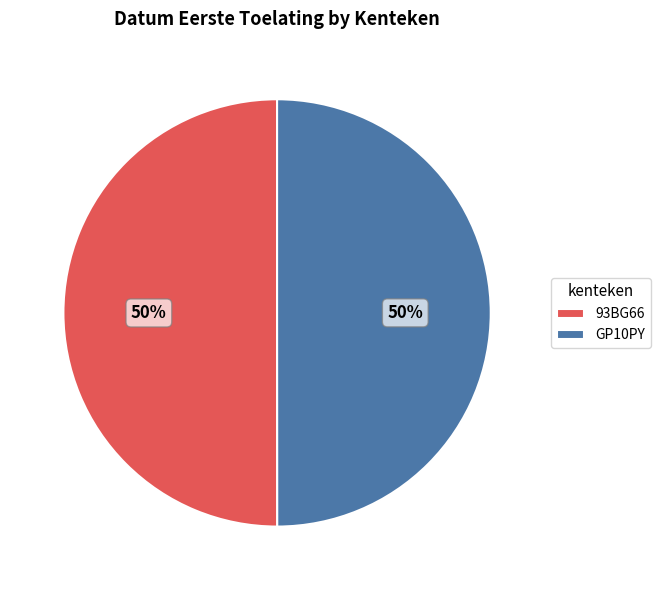

To the nearest percent, what is the combined percentage of 93BG66 and GP10PY?

100%